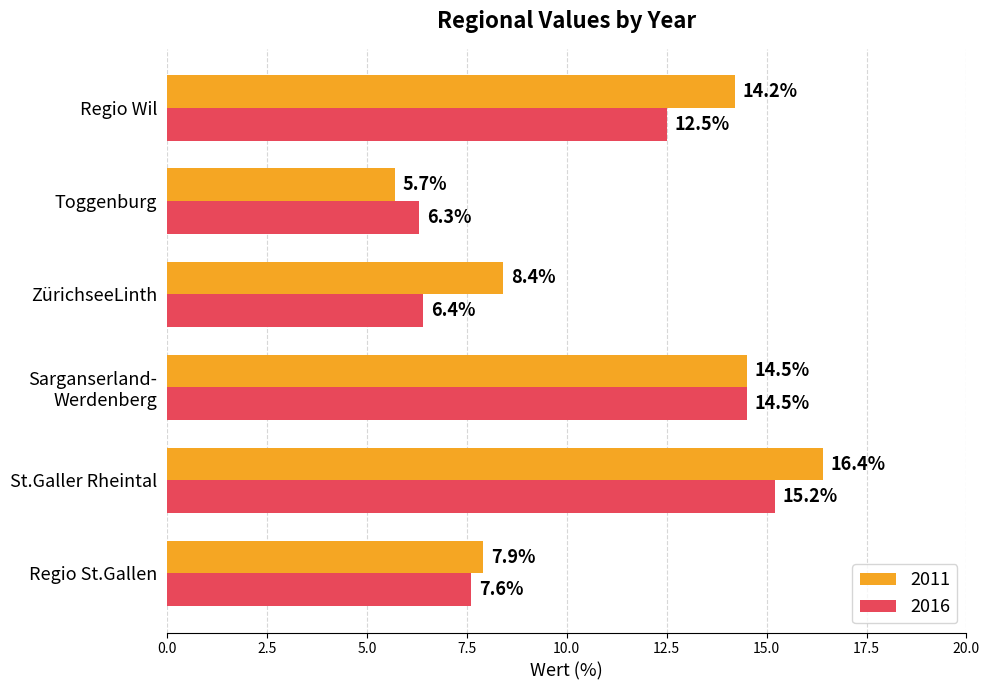

What are all the series names shown in the legend?

2011, 2016